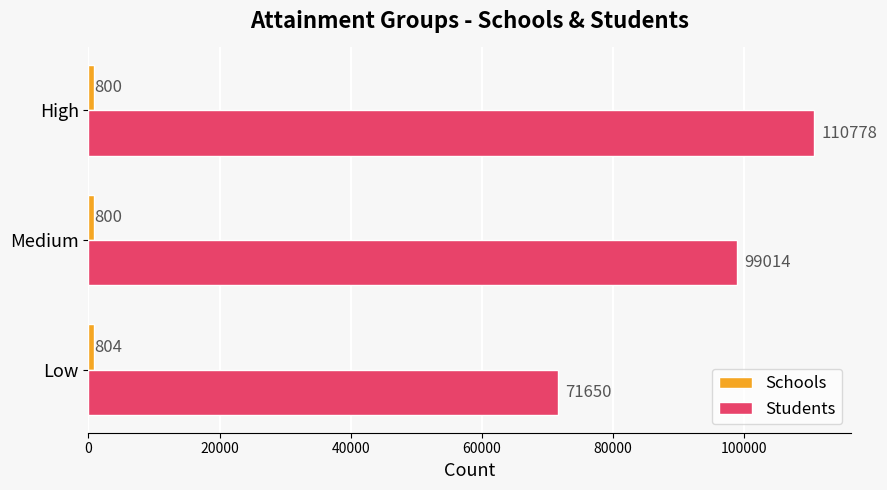

The Students series shows 71650 at Low. True or false?

True